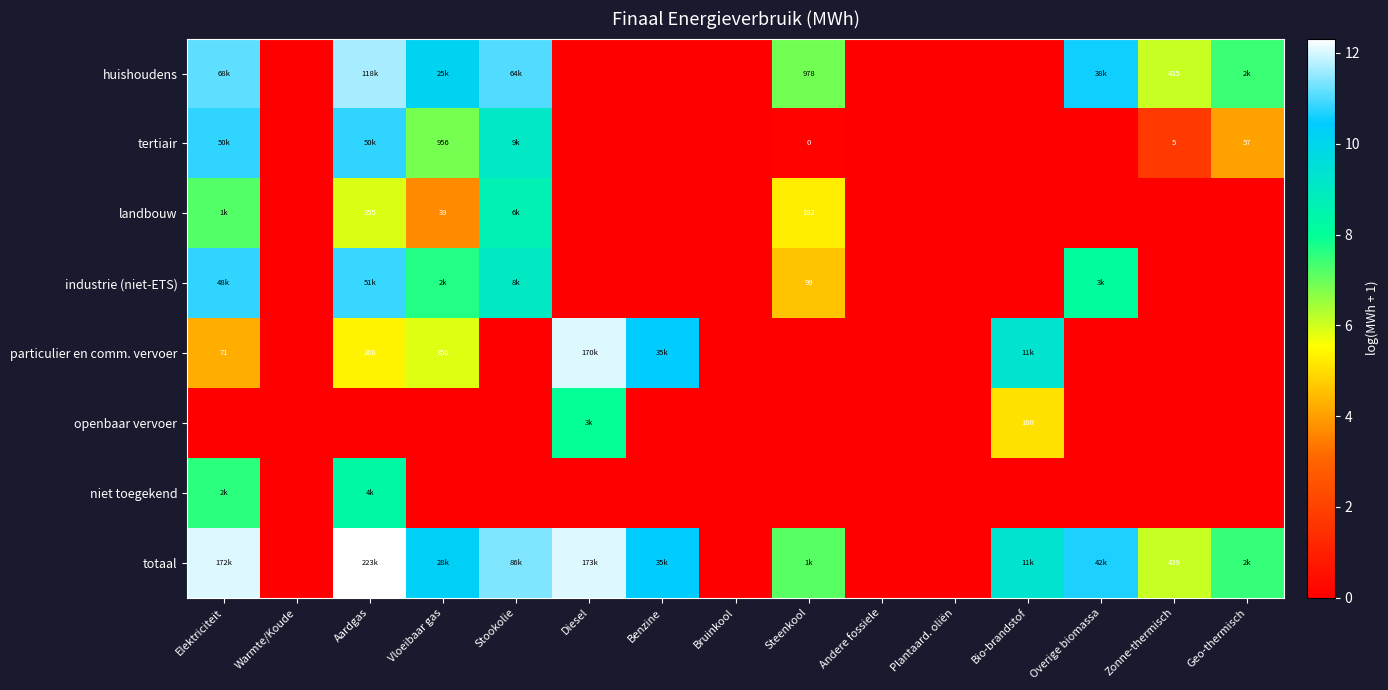

What is the maximum value for landbouw?

8.6